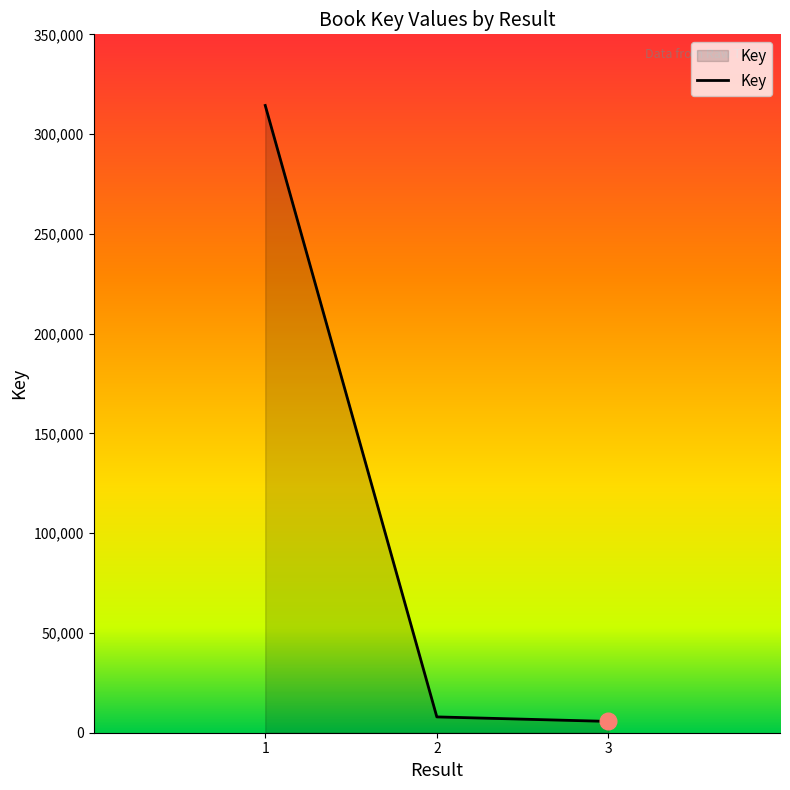

What is the greatest value displayed?

314351